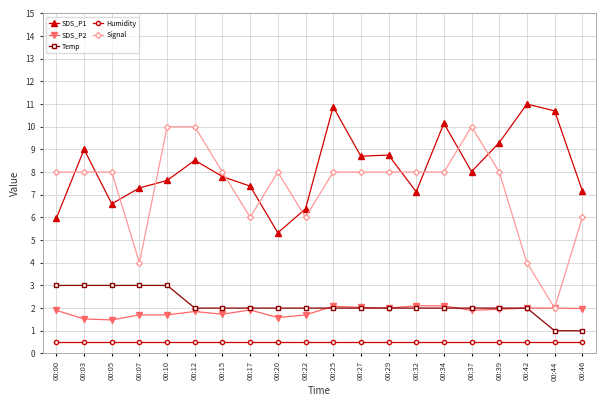

What is the difference between the highest and lowest values at 00:37?

9.5